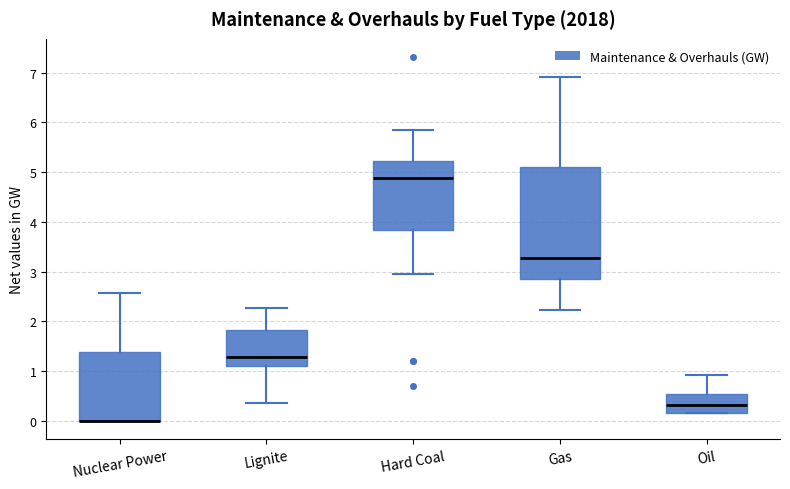

Where does the median line of the box for Gas sit on the y-axis? The values are not printed on the chart, so give them approximately, as read against the axis.

3.3